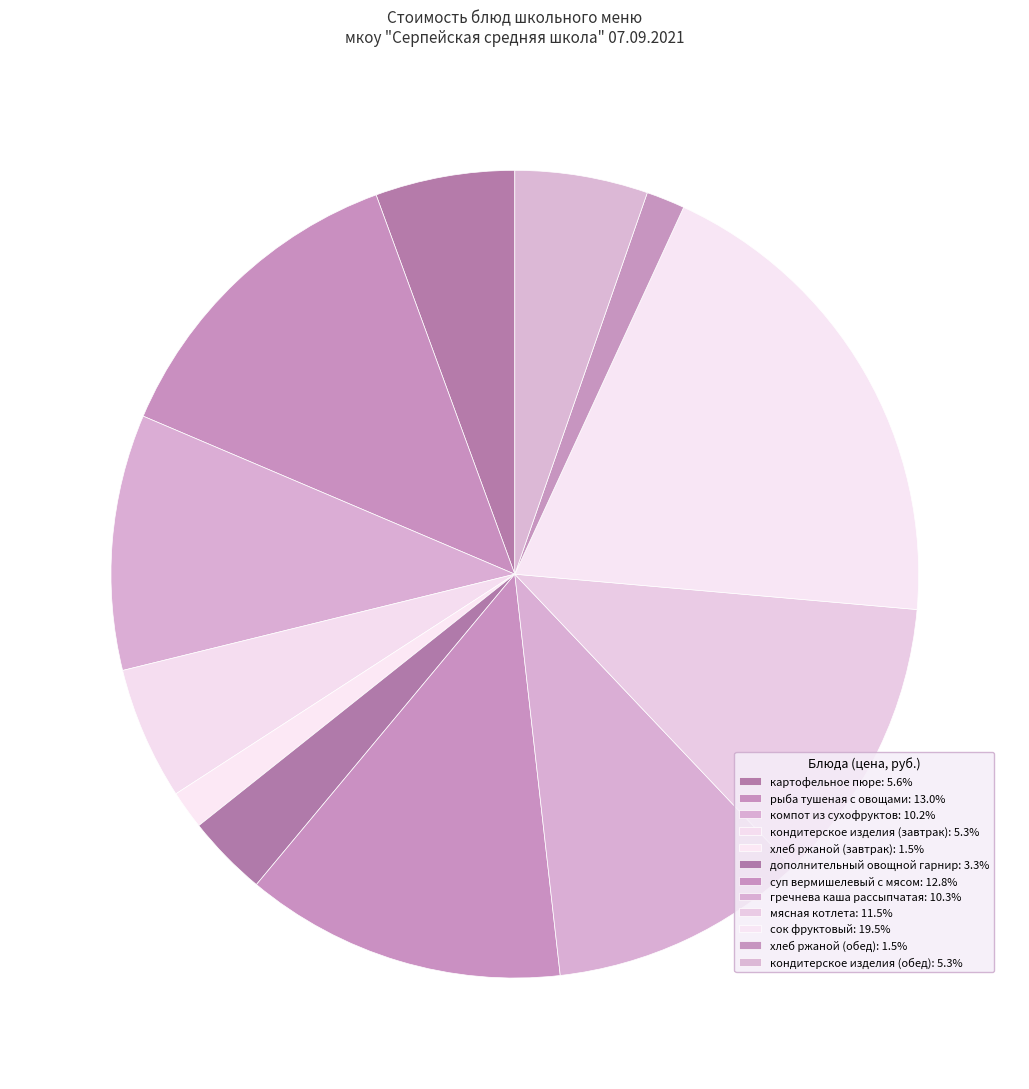

To the nearest percent, what portion does суп вермишелевый с мясом represent?

13%